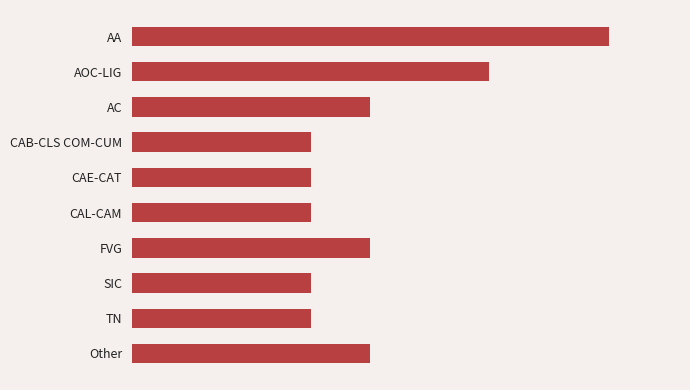

Does the chart contain any negative values?

No